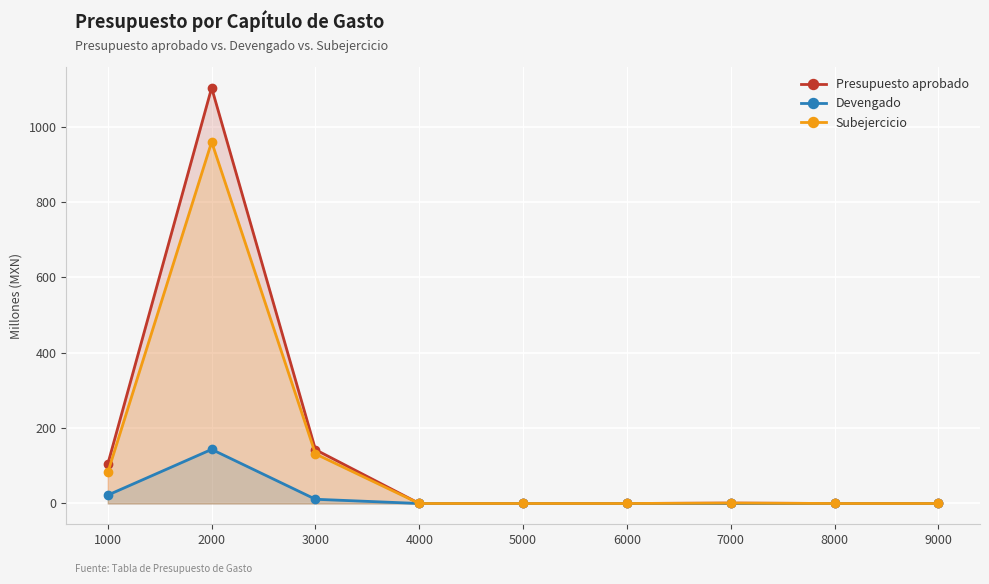

Which series has the largest range (max minus min)?

Presupuesto aprobado